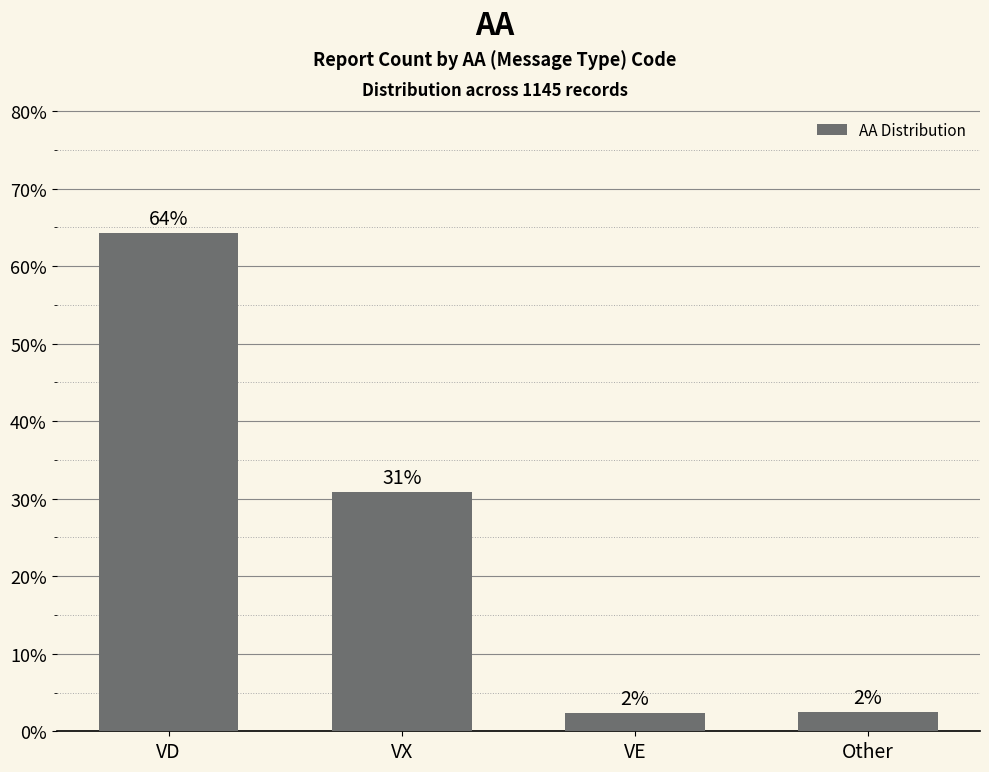

Between VD and VE, which is larger?

VD